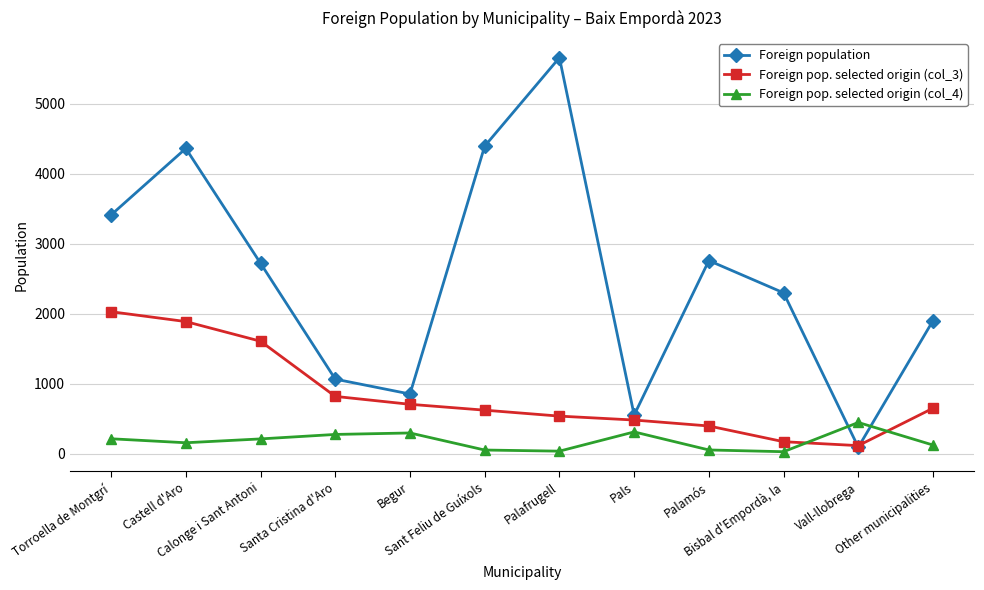

Which series has the widest spread of values?

Foreign population